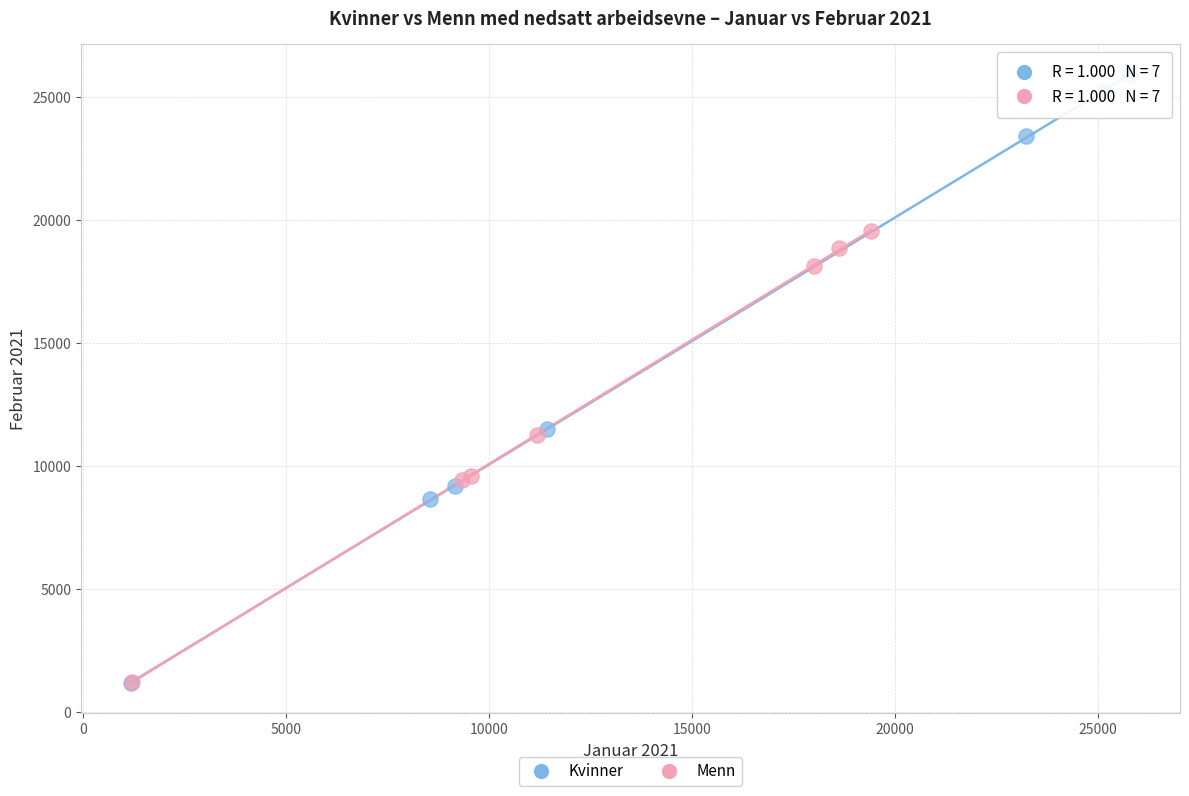

Which series reaches the maximum Y coordinate?

Kvinner